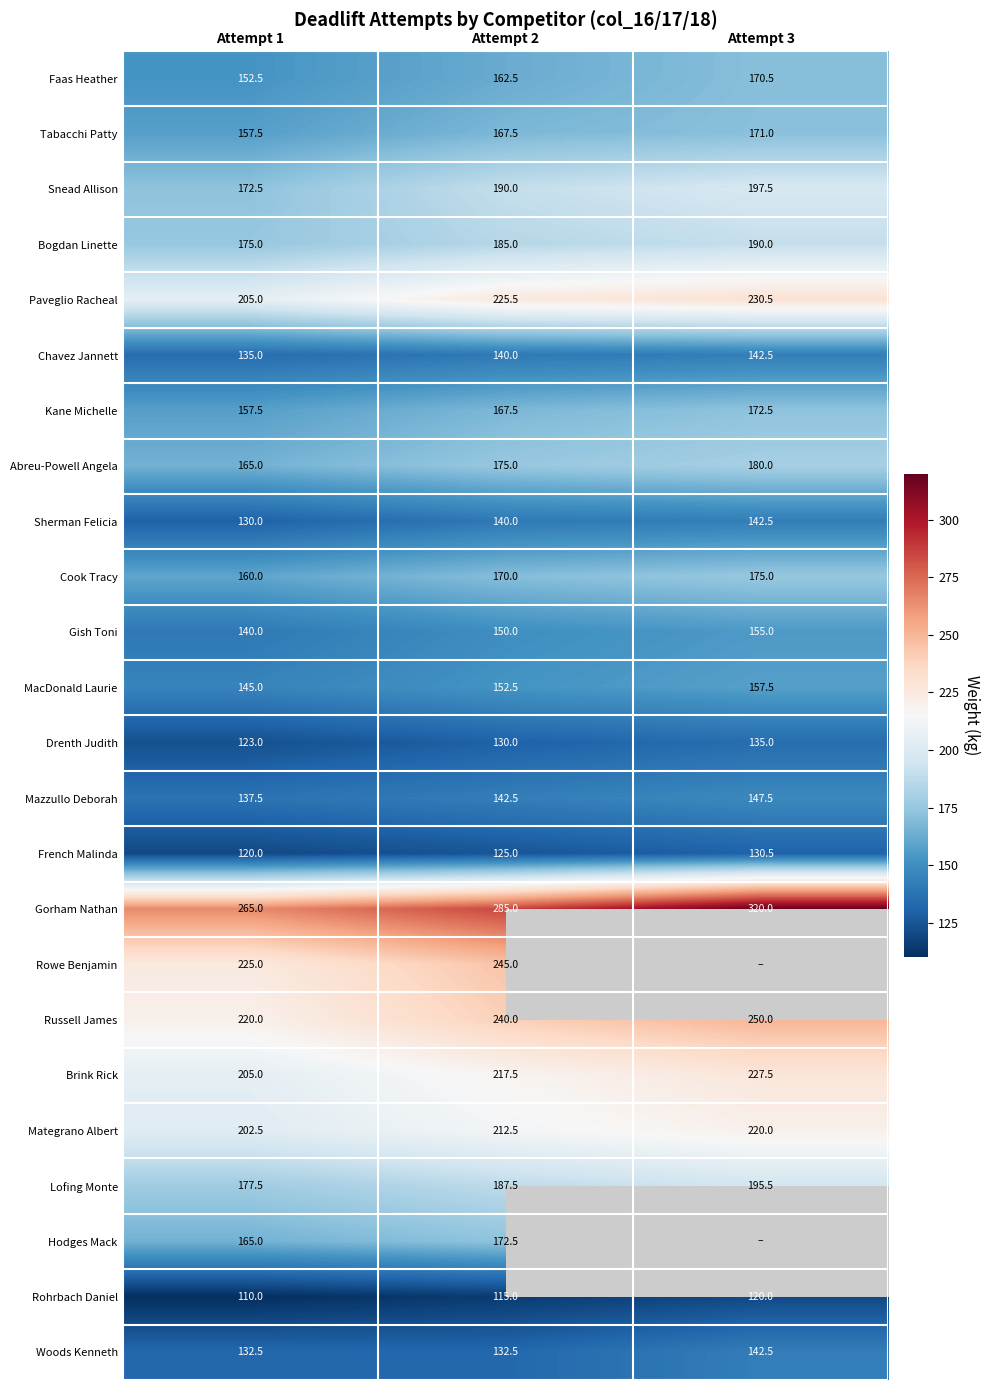

What is the sum of the Drenth Judith values at Attempt 2 and Attempt 3?

265.0